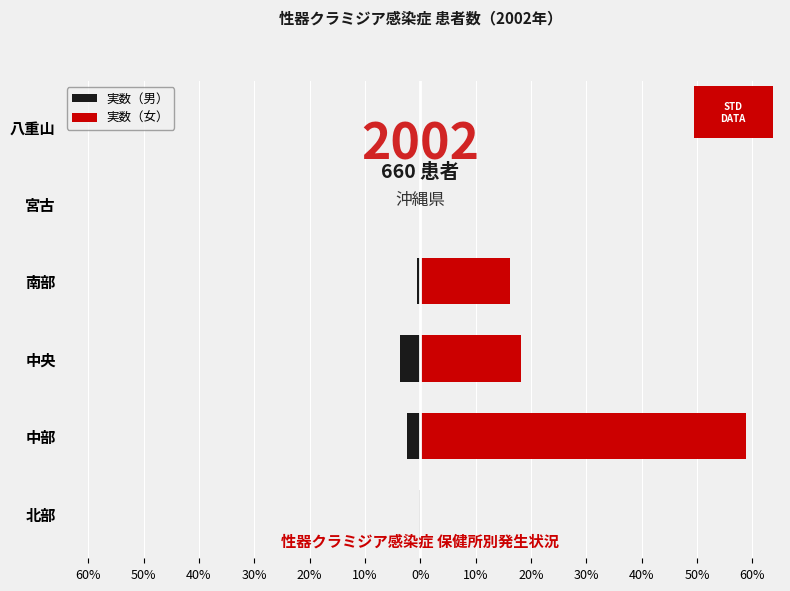

Does the chart contain any negative values?

Yes